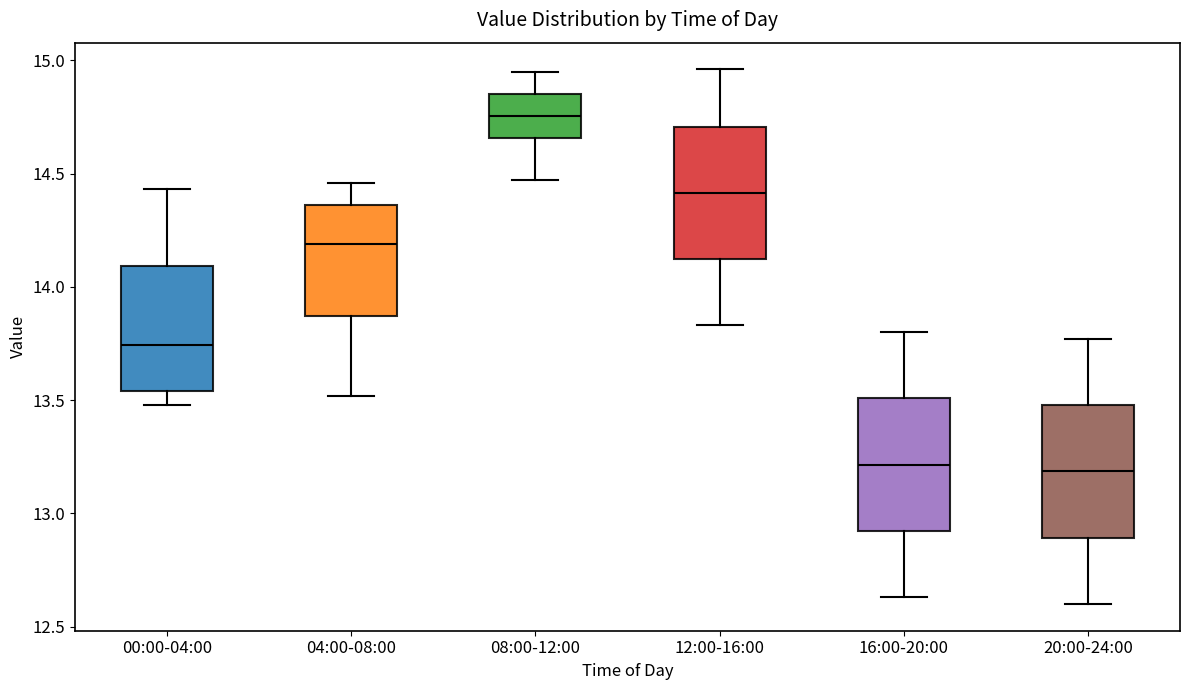

Reading left to right, transcribe this box plot: for each box, give where its median line is, the range the box spans, and where its two whiskers end, as read against the y-axis. The values are not printed on the chart, so give them approximately, as read against the axis.

00:00-04:00: median 13.75, box 13.55 to 14.10, whiskers 13.50 to 14.45
04:00-08:00: median 14.20, box 13.85 to 14.35, whiskers 13.50 to 14.45
08:00-12:00: median 14.75, box 14.65 to 14.85, whiskers 14.45 to 14.95
12:00-16:00: median 14.40, box 14.10 to 14.70, whiskers 13.85 to 14.95
16:00-20:00: median 13.20, box 12.90 to 13.50, whiskers 12.65 to 13.80
20:00-24:00: median 13.20, box 12.90 to 13.50, whiskers 12.60 to 13.75